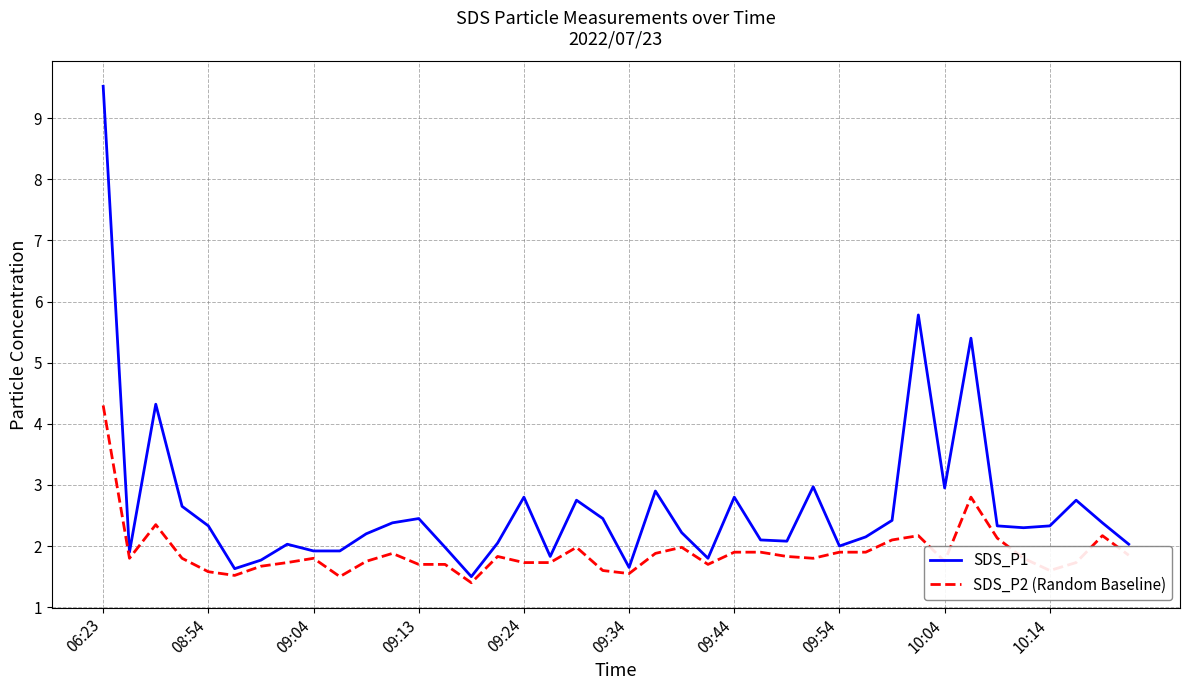

True or false: SDS_P1 and SDS_P2 (Random Baseline) intersect in this chart.

False